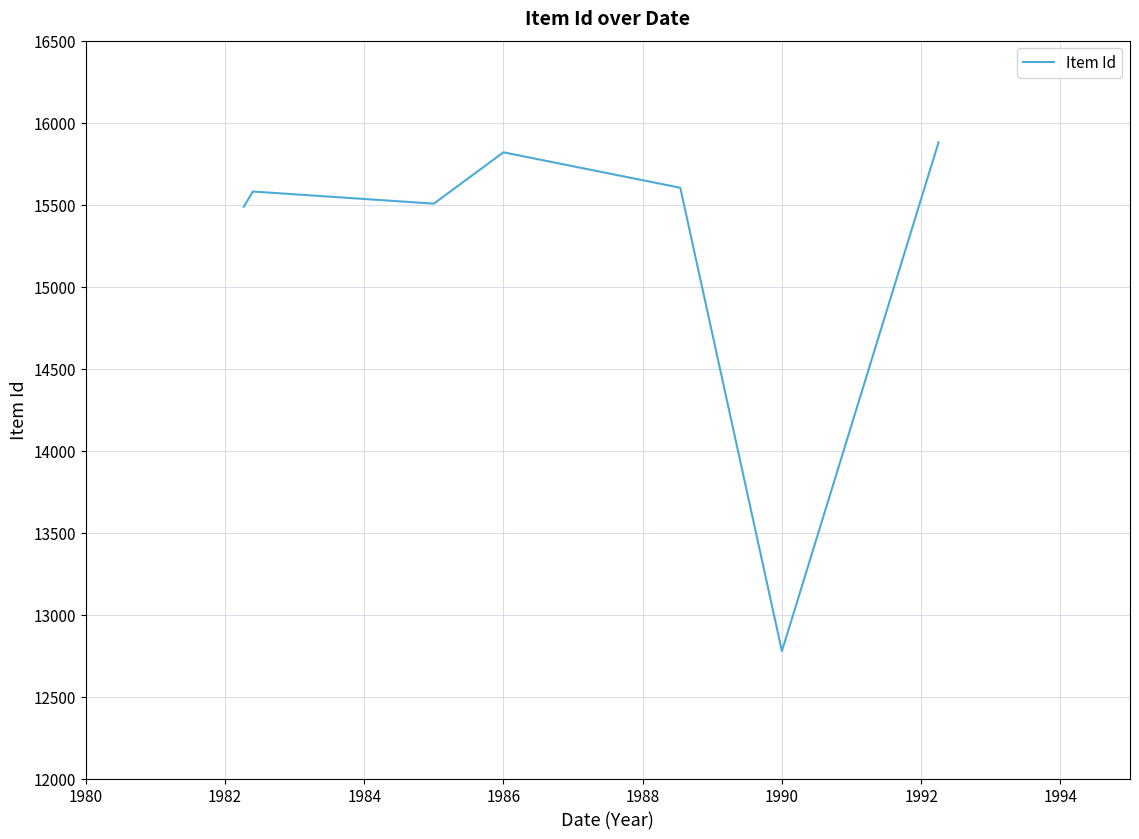

What is the difference between the maximum and minimum values?

3103